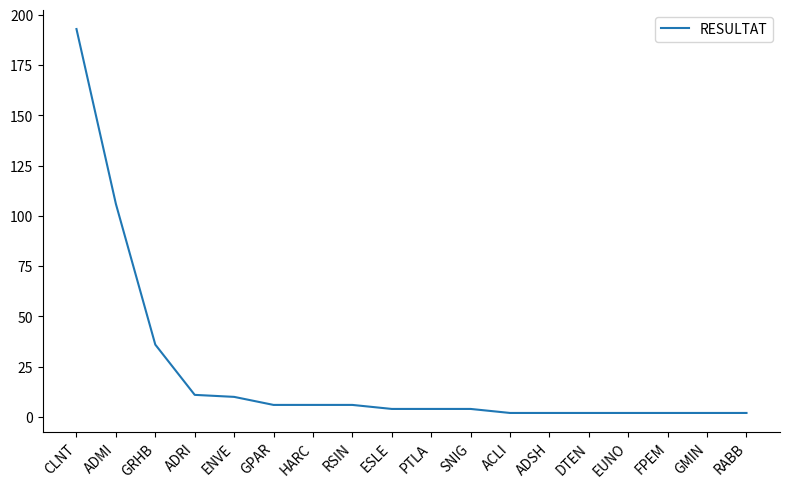

The chart shows a value of 11 at ADRI. True or false?

True